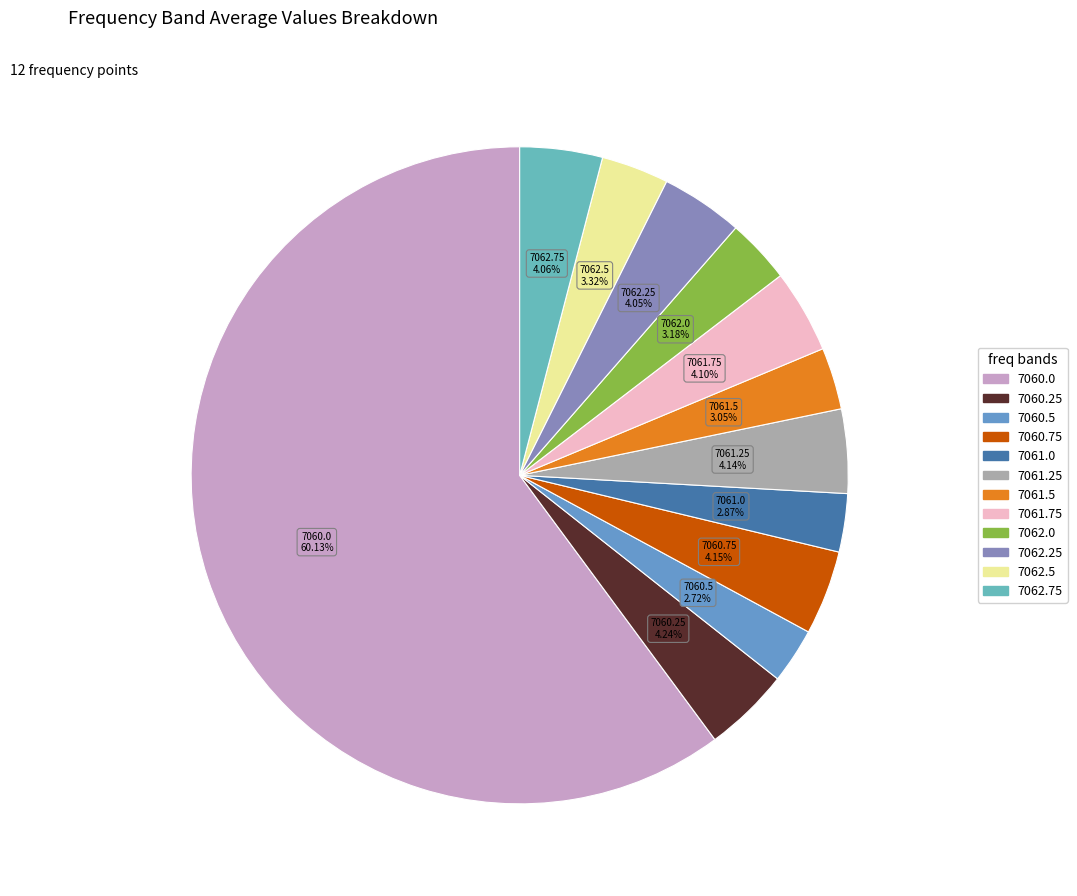

Does 7060.0 account for over 50% of the chart?

Yes